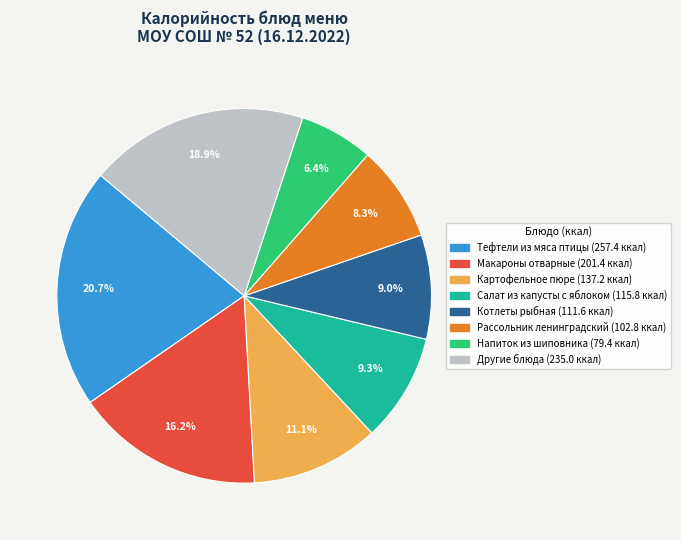

How many segments does this pie chart have?

8